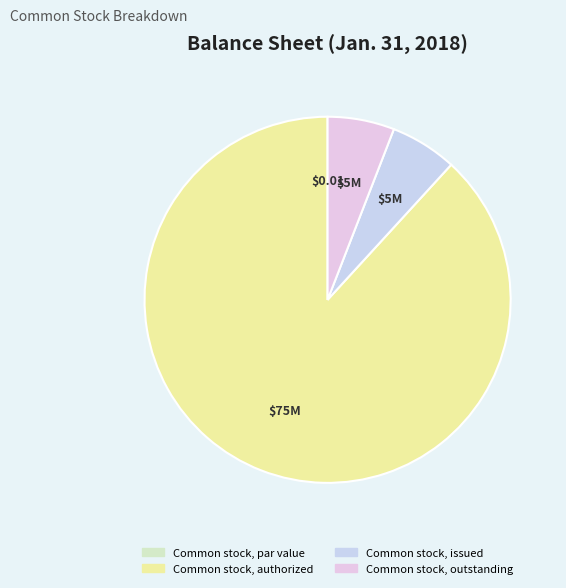

What is the largest slice in the pie chart?

Common stock, authorized